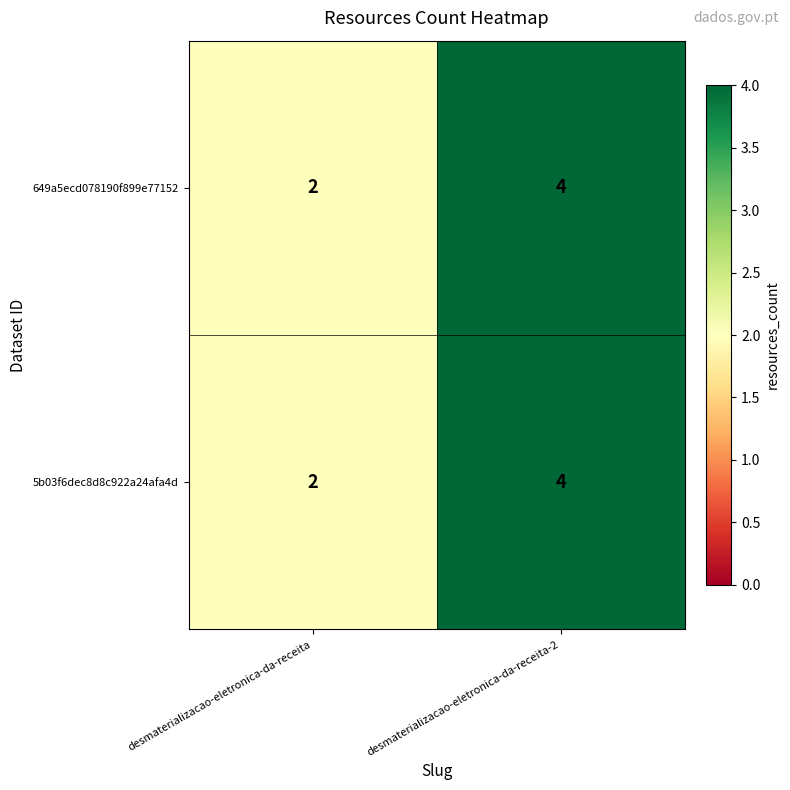

What is the total value across all series at desmaterializacao-eletronica-da-receita?

4